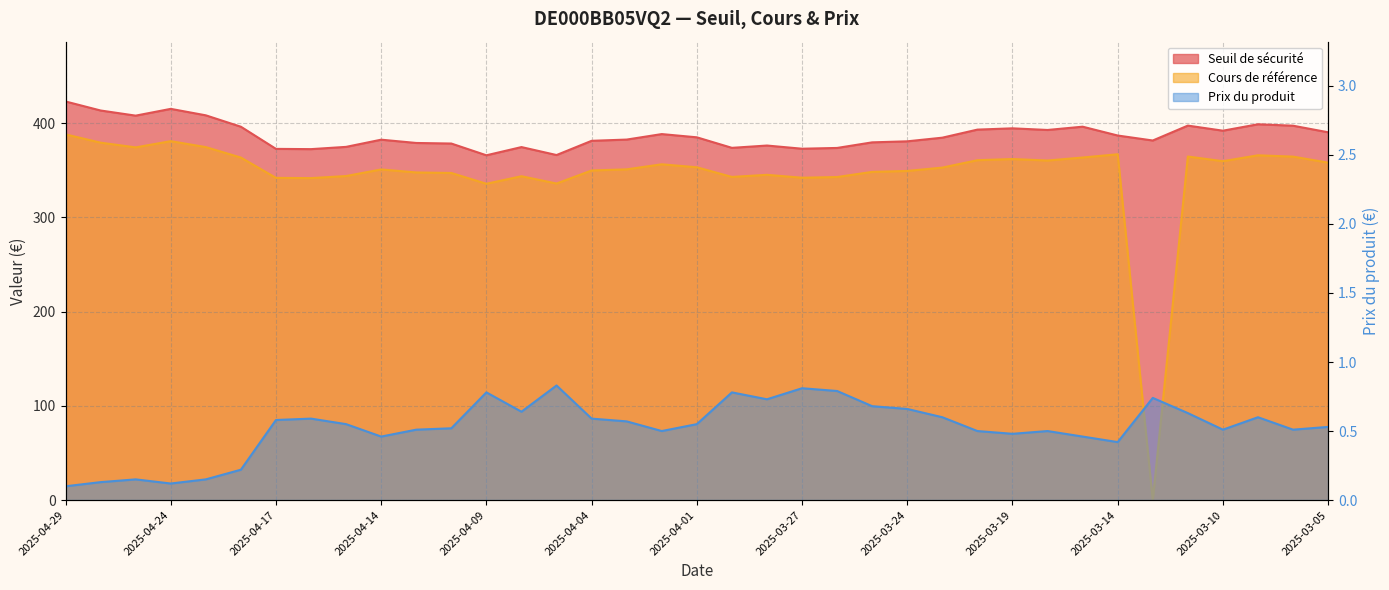

How many interior local peaks does the Seuil de sécurité series have?

9